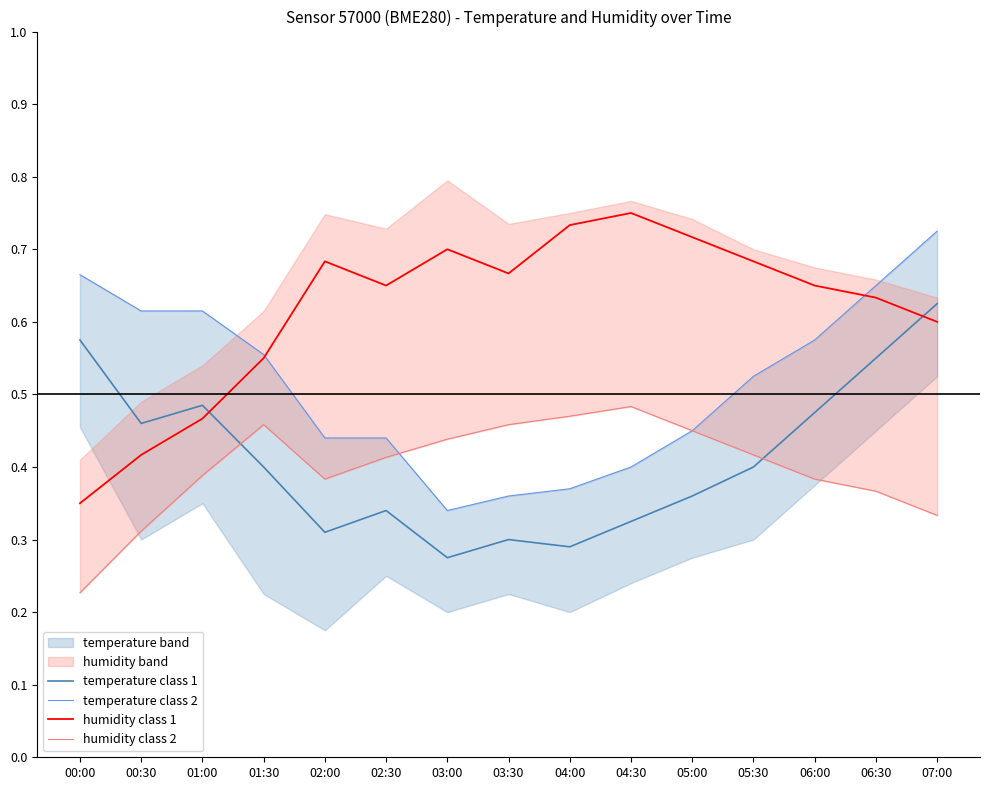

Where do temperature class 2 and humidity class 1 first cross each other?

01:30 and 02:00